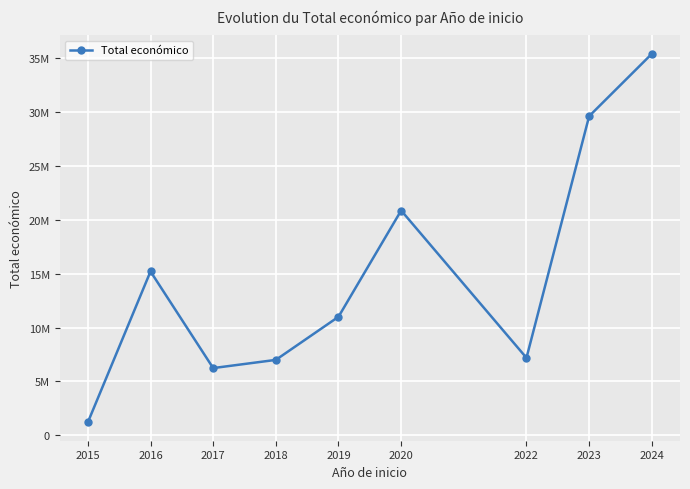

True or false: there are more than 2 points higher than both neighbors.

False